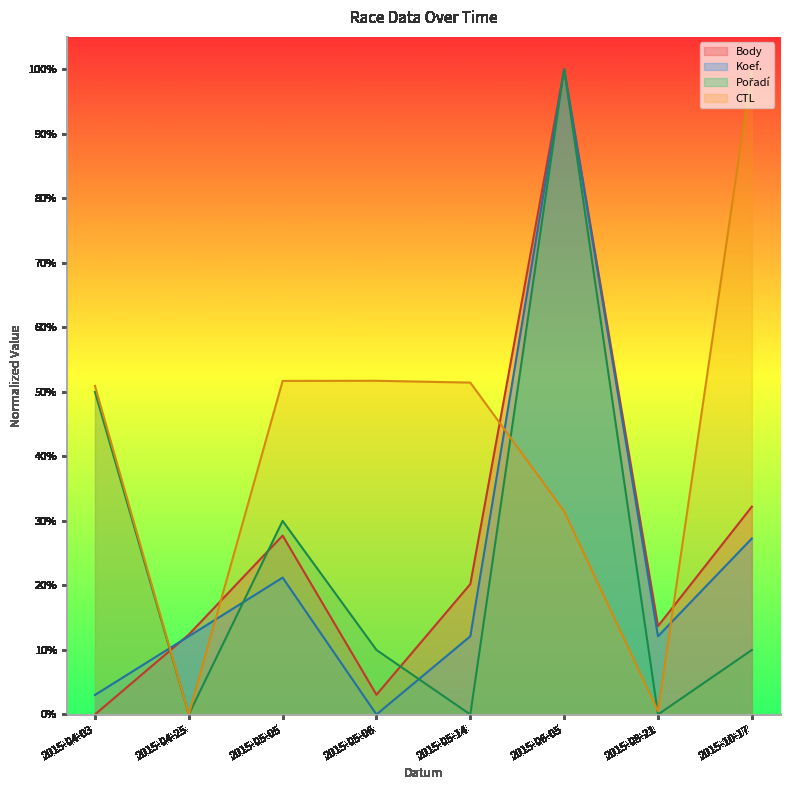

At which category does CTL reach its first local peak?

2015-05-06